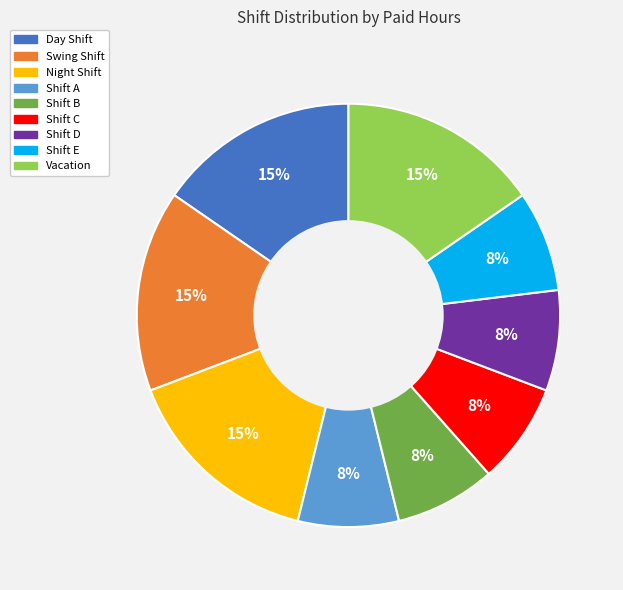

Does Shift C represent more than half of the total?

No